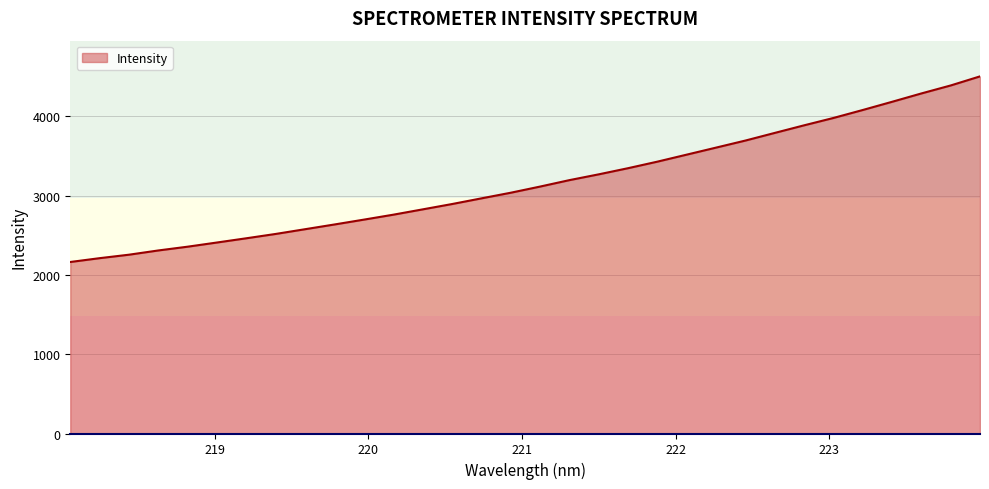

What is the maximum value shown in the chart?

4503.0